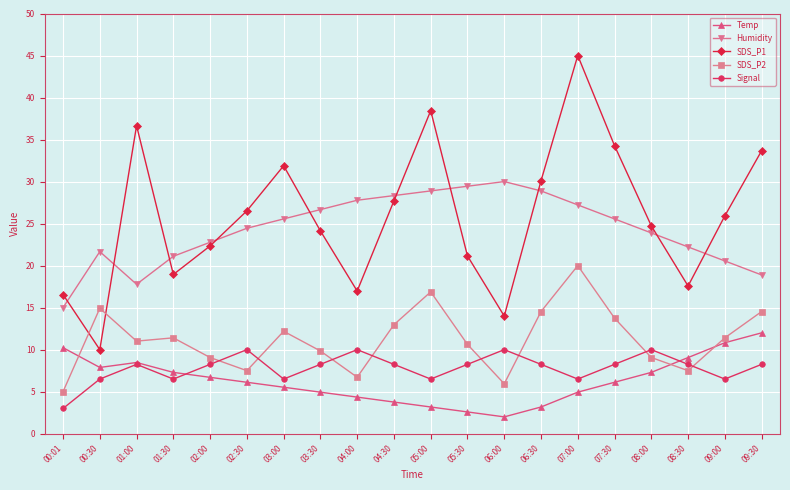

How many lines are shown in the chart?

5